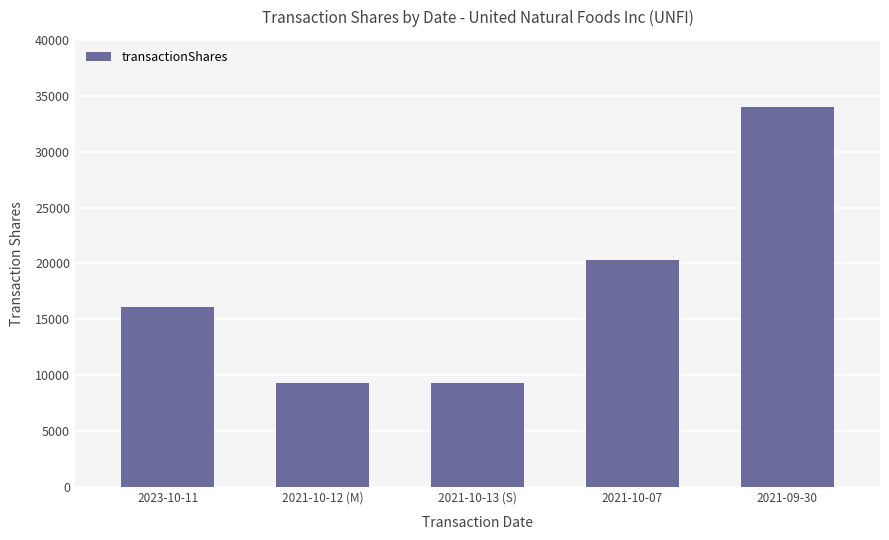

At which label is the value closest to 21663?

2021-10-07